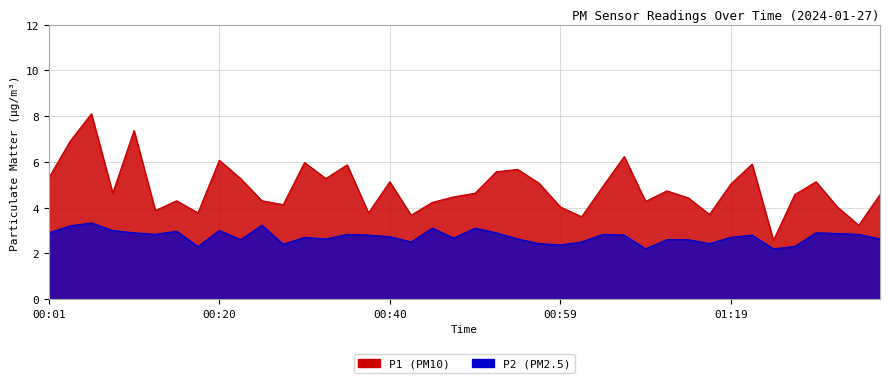

Reading right to left, what are all the values shown in this chart?

P1: 01:36=4.6	01:34=3.2	01:31=4.0	01:29=5.1	01:26=4.6	01:24=2.6	01:22=5.9	01:19=5.0	01:17=3.7	01:14=4.4	01:12=4.7	01:09=4.3	01:07=6.2	01:04=4.9	01:02=3.6	00:59=4.0	00:57=5.1	00:55=5.7	00:52=5.6	00:50=4.6	00:47=4.5	00:45=4.2	00:42=3.7	00:40=5.1	00:37=3.8	00:35=5.9	00:32=5.3	00:30=6.0	00:28=4.1	00:25=4.3	00:23=5.3	00:20=6.1	00:18=3.8	00:15=4.3	00:13=3.9	00:10=7.4	00:08=4.6	00:05=8.1	00:03=6.9	00:01=5.3
P2: 01:36=2.6	01:34=2.8	01:31=2.9	01:29=2.9	01:26=2.3	01:24=2.2	01:22=2.8	01:19=2.7	01:17=2.4	01:14=2.6	01:12=2.6	01:09=2.2	01:07=2.8	01:04=2.8	01:02=2.5	00:59=2.4	00:57=2.4	00:55=2.6	00:52=2.9	00:50=3.1	00:47=2.7	00:45=3.1	00:42=2.5	00:40=2.7	00:37=2.8	00:35=2.8	00:32=2.6	00:30=2.7	00:28=2.4	00:25=3.2	00:23=2.6	00:20=3.0	00:18=2.3	00:15=3.0	00:13=2.8	00:10=2.9	00:08=3.0	00:05=3.3	00:03=3.2	00:01=2.9